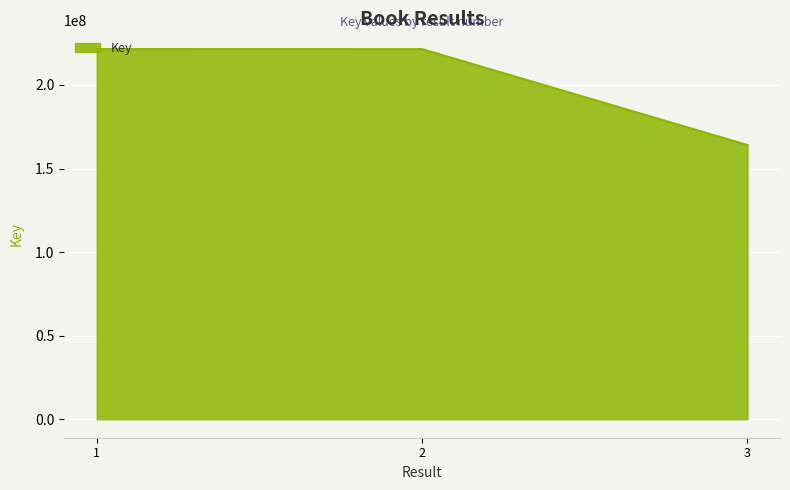

The chart shows a value of 164076099 at 3. True or false?

True